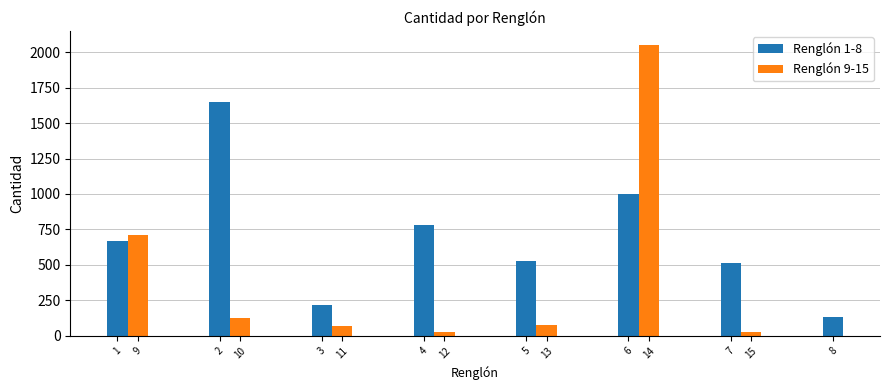

At which label is the value closest to 1038?

6